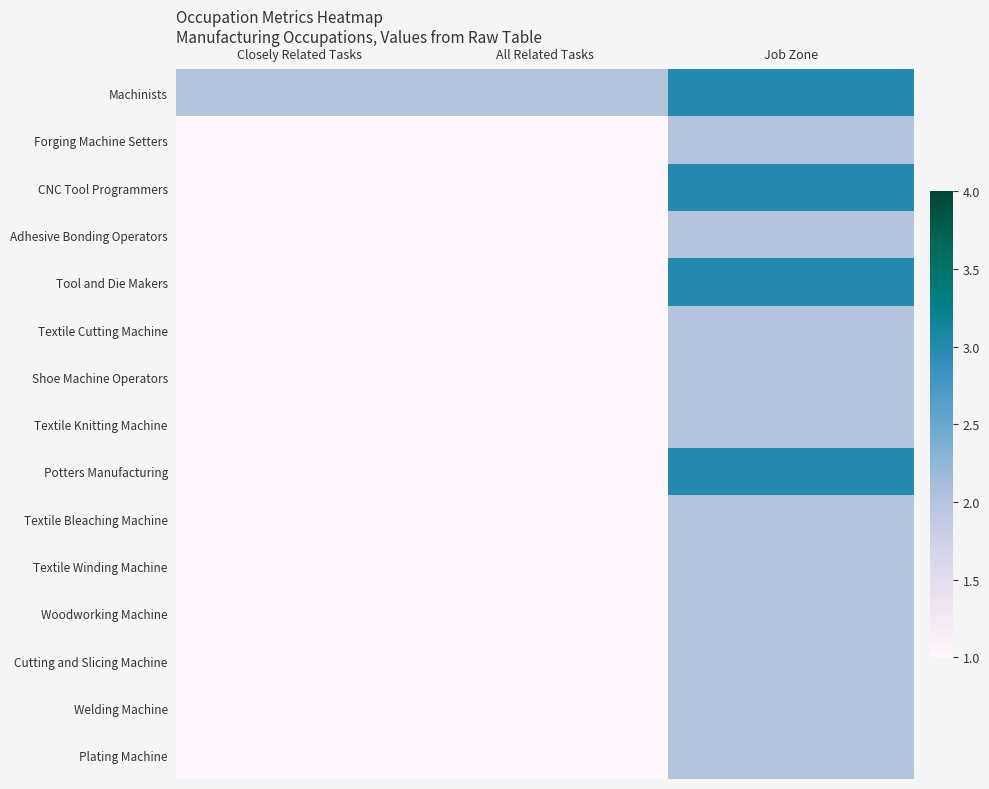

Reading left to right, list all the values displayed in this chart.

Machinists: Closely Related Tasks=2	All Related Tasks=2	Job Zone=3
Forging Machine Setters: Closely Related Tasks=1	All Related Tasks=1	Job Zone=2
CNC Tool Programmers: Closely Related Tasks=1	All Related Tasks=1	Job Zone=3
Adhesive Bonding Operators: Closely Related Tasks=1	All Related Tasks=1	Job Zone=2
Tool and Die Makers: Closely Related Tasks=1	All Related Tasks=1	Job Zone=3
Textile Cutting Machine: Closely Related Tasks=1	All Related Tasks=1	Job Zone=2
Shoe Machine Operators: Closely Related Tasks=1	All Related Tasks=1	Job Zone=2
Textile Knitting Machine: Closely Related Tasks=1	All Related Tasks=1	Job Zone=2
Potters Manufacturing: Closely Related Tasks=1	All Related Tasks=1	Job Zone=3
Textile Bleaching Machine: Closely Related Tasks=1	All Related Tasks=1	Job Zone=2
Textile Winding Machine: Closely Related Tasks=1	All Related Tasks=1	Job Zone=2
Woodworking Machine: Closely Related Tasks=1	All Related Tasks=1	Job Zone=2
Cutting and Slicing Machine: Closely Related Tasks=1	All Related Tasks=1	Job Zone=2
Welding Machine: Closely Related Tasks=1	All Related Tasks=1	Job Zone=2
Plating Machine: Closely Related Tasks=1	All Related Tasks=1	Job Zone=2